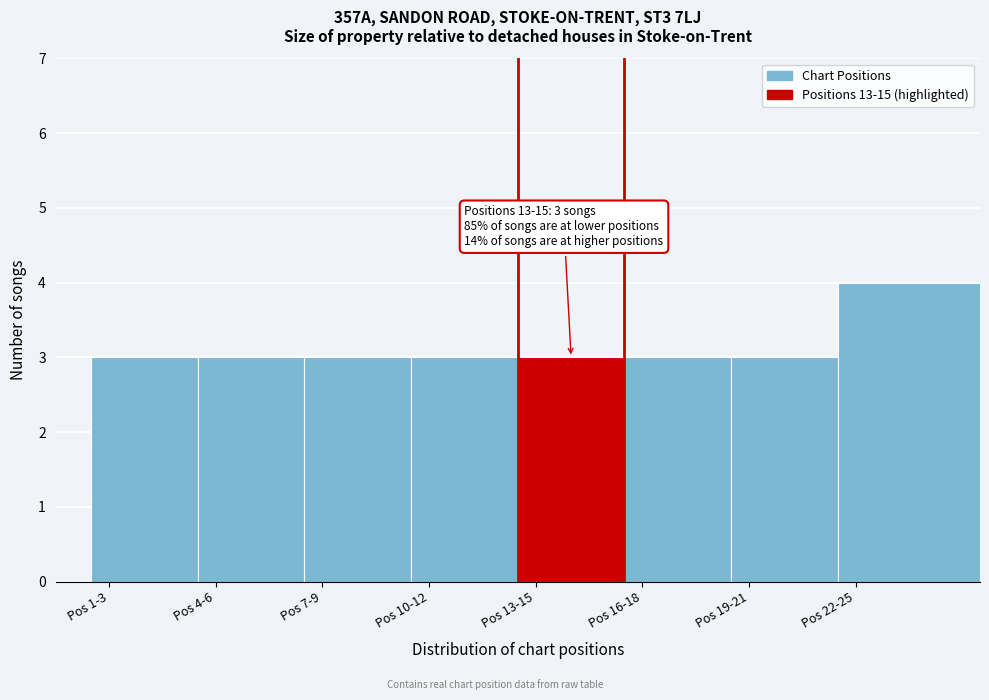

Reading right to left, extract all data points from this chart.

Pos 22-25=4	Pos 19-21=3	Pos 16-18=3	Pos 13-15=3	Pos 10-12=3	Pos 7-9=3	Pos 4-6=3	Pos 1-3=3